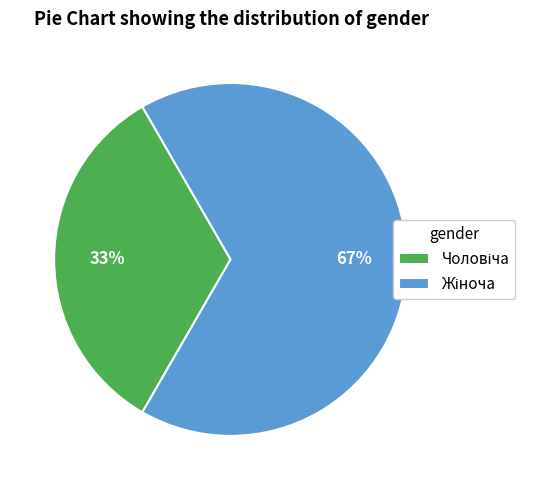

Does any single category account for the majority?

Yes